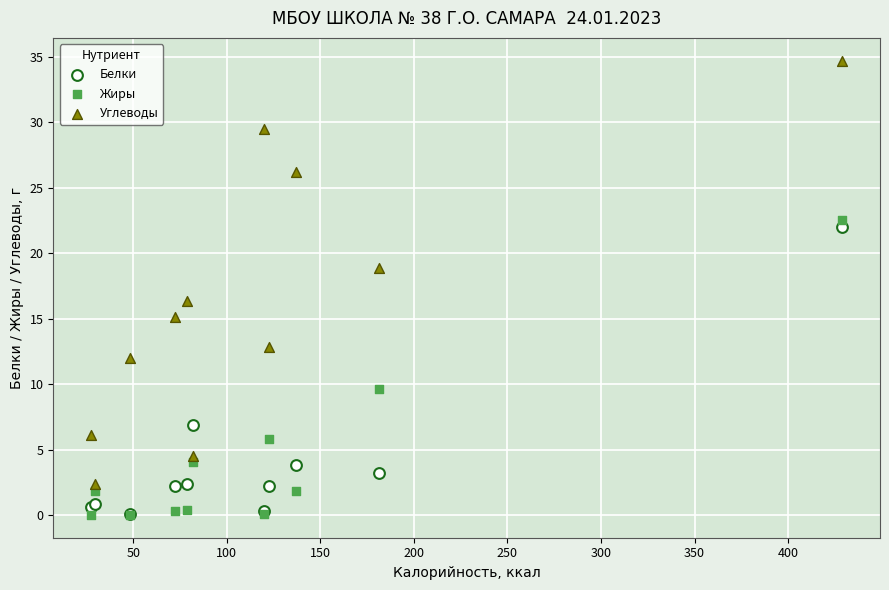

What are all the series names shown in the legend?

Белки, Жиры, Углеводы